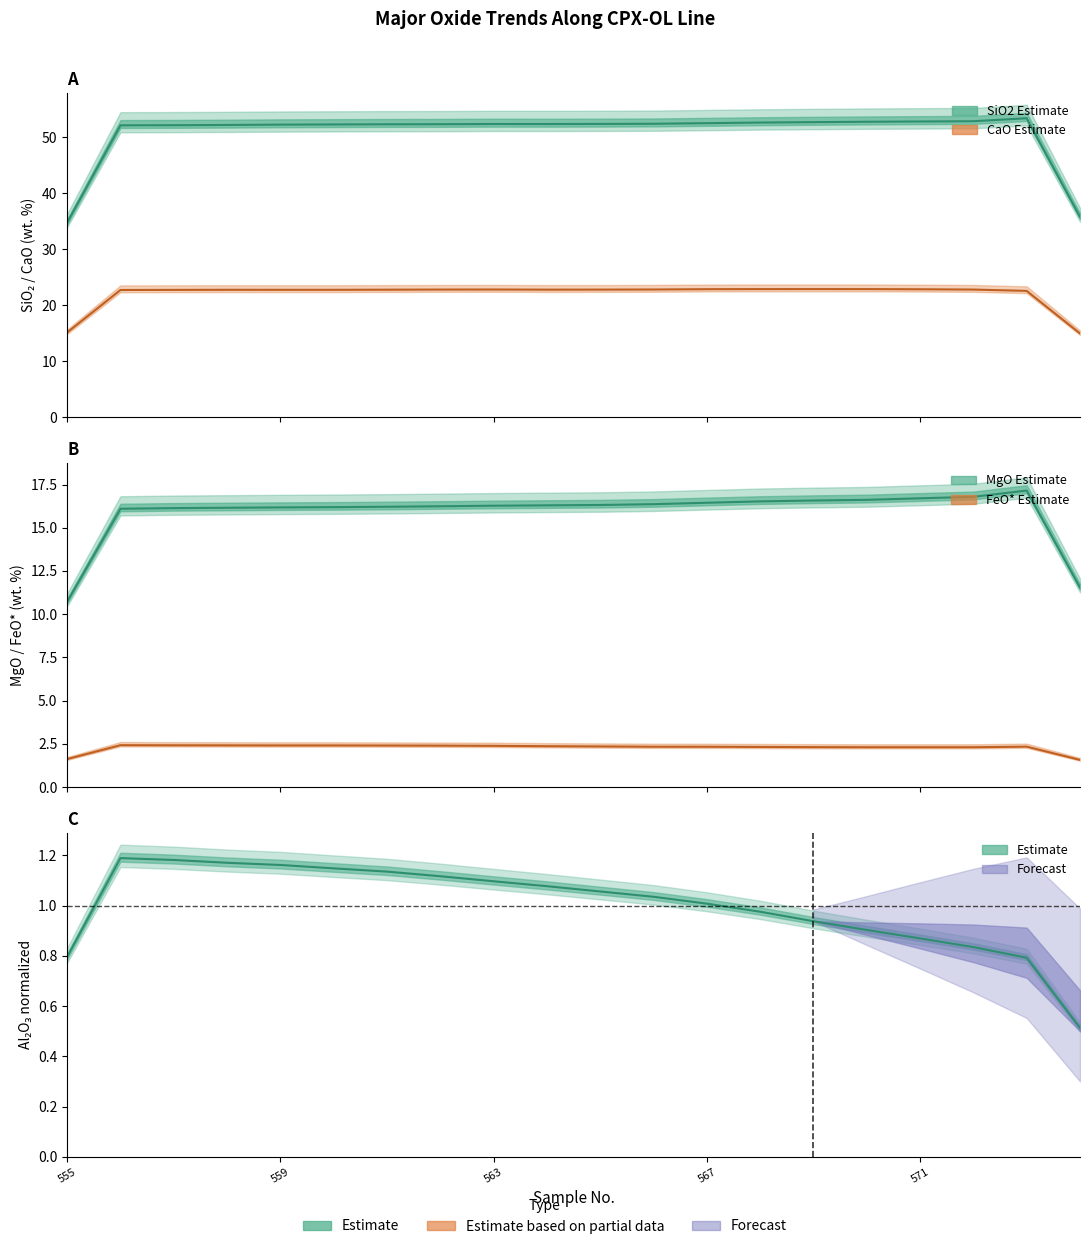

What is the smallest value displayed?

0.5